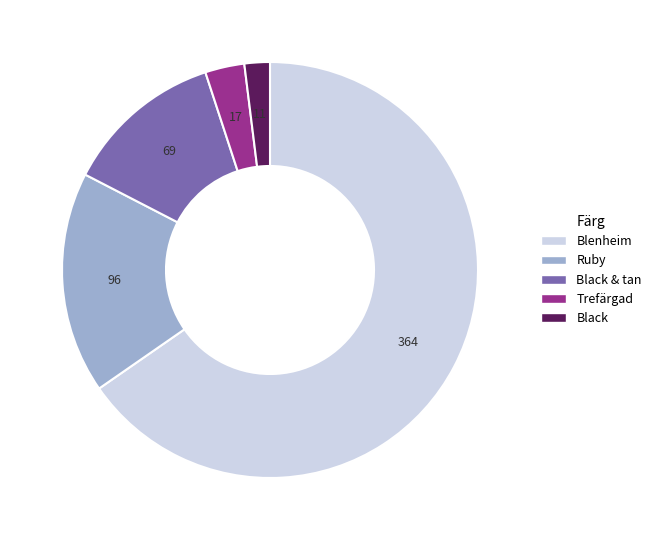

Is there any slice that represents more than half of the pie?

Yes